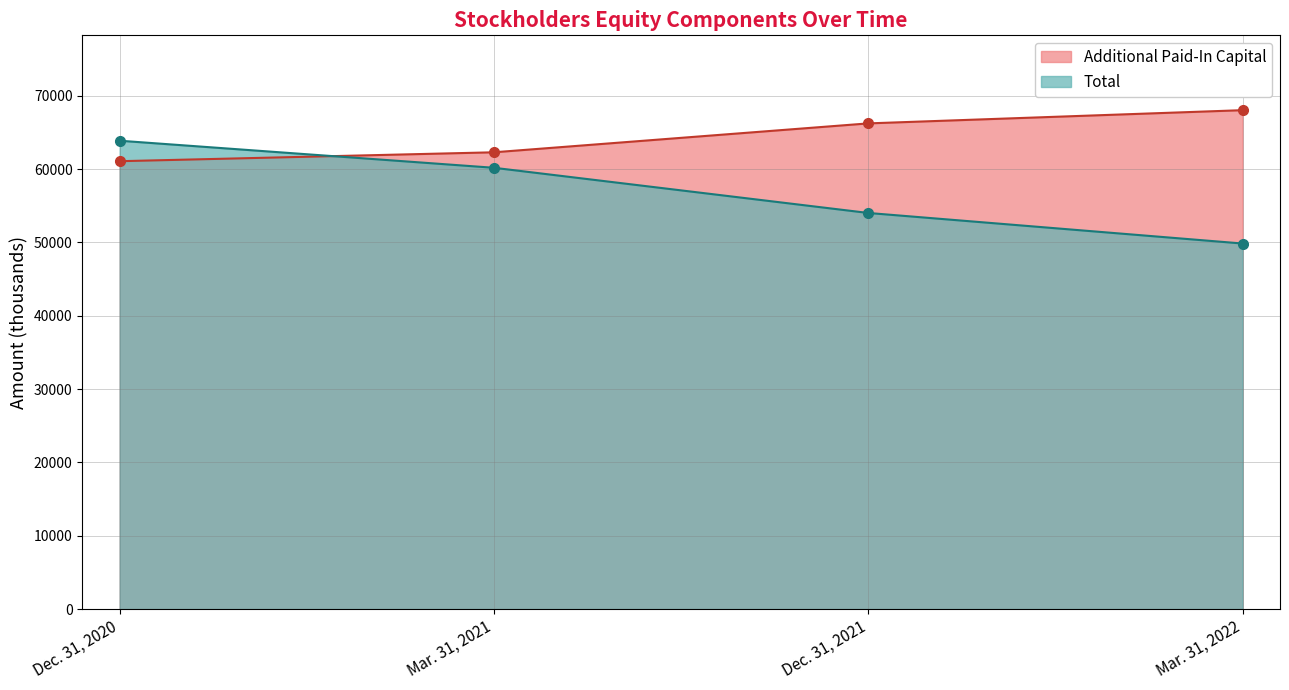

What is the sum of all Total values?

227880